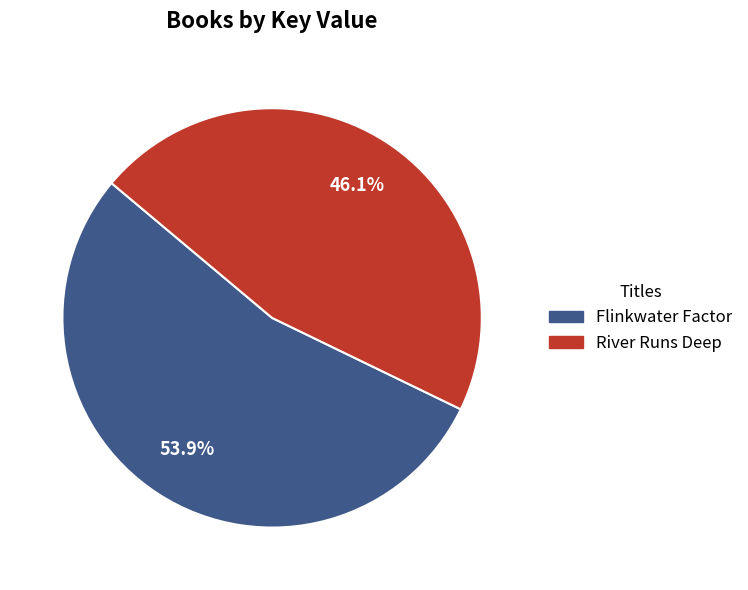

To the nearest percent, what is the average slice percentage?

50%